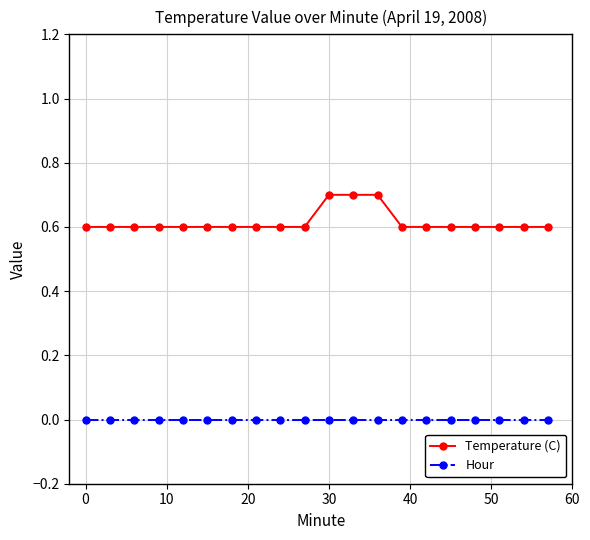

What is the value of the Temperature (C) point at the 5th from the left?

0.6